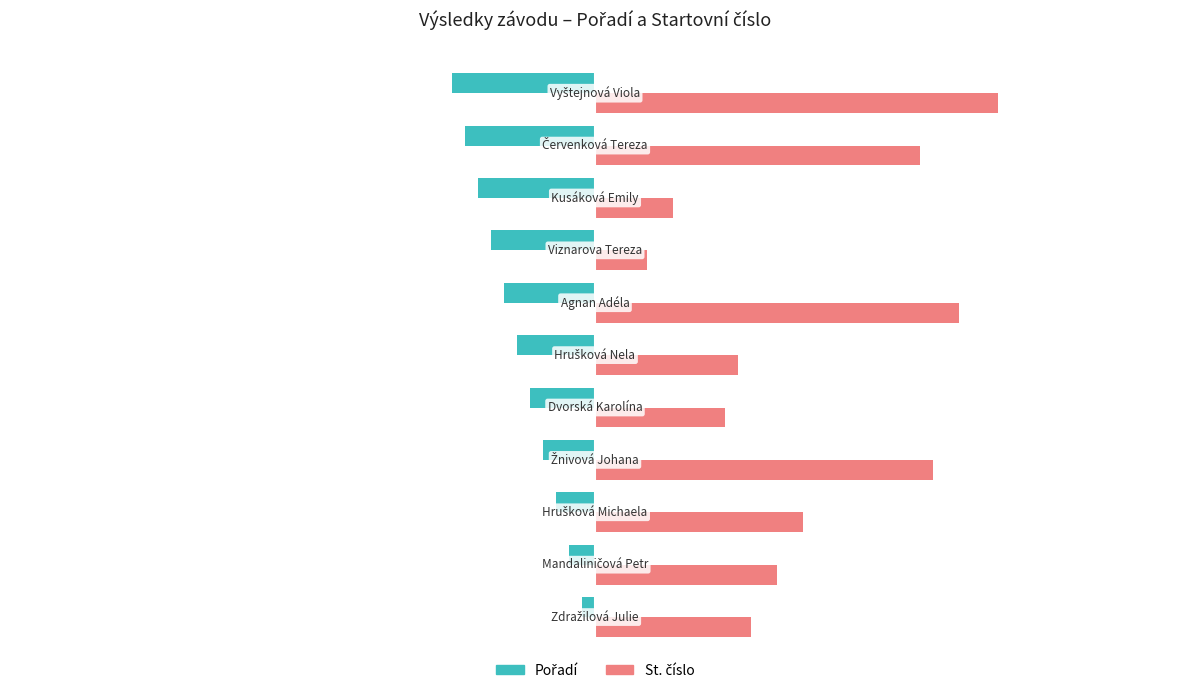

Rank the series by their maximum value, from lowest to highest.

Pořadí, St. číslo